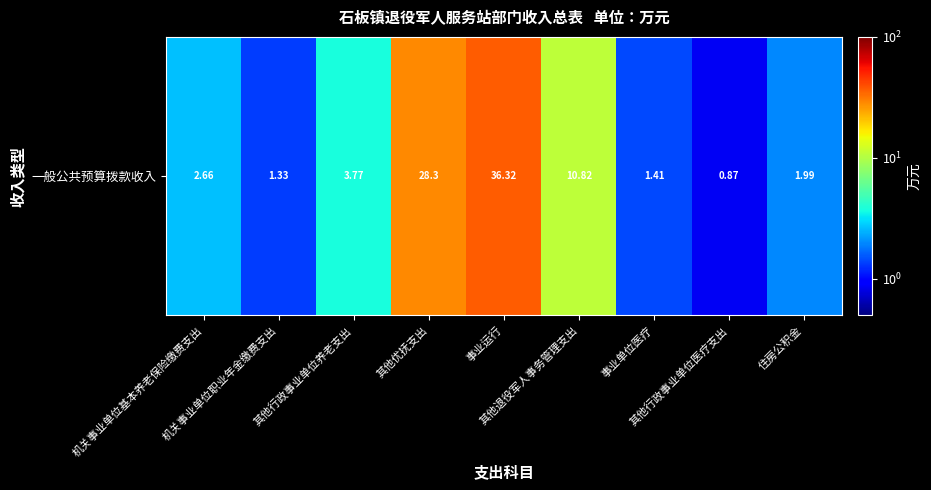

Read the value at 其他行政事业单位养老支出.

3.8